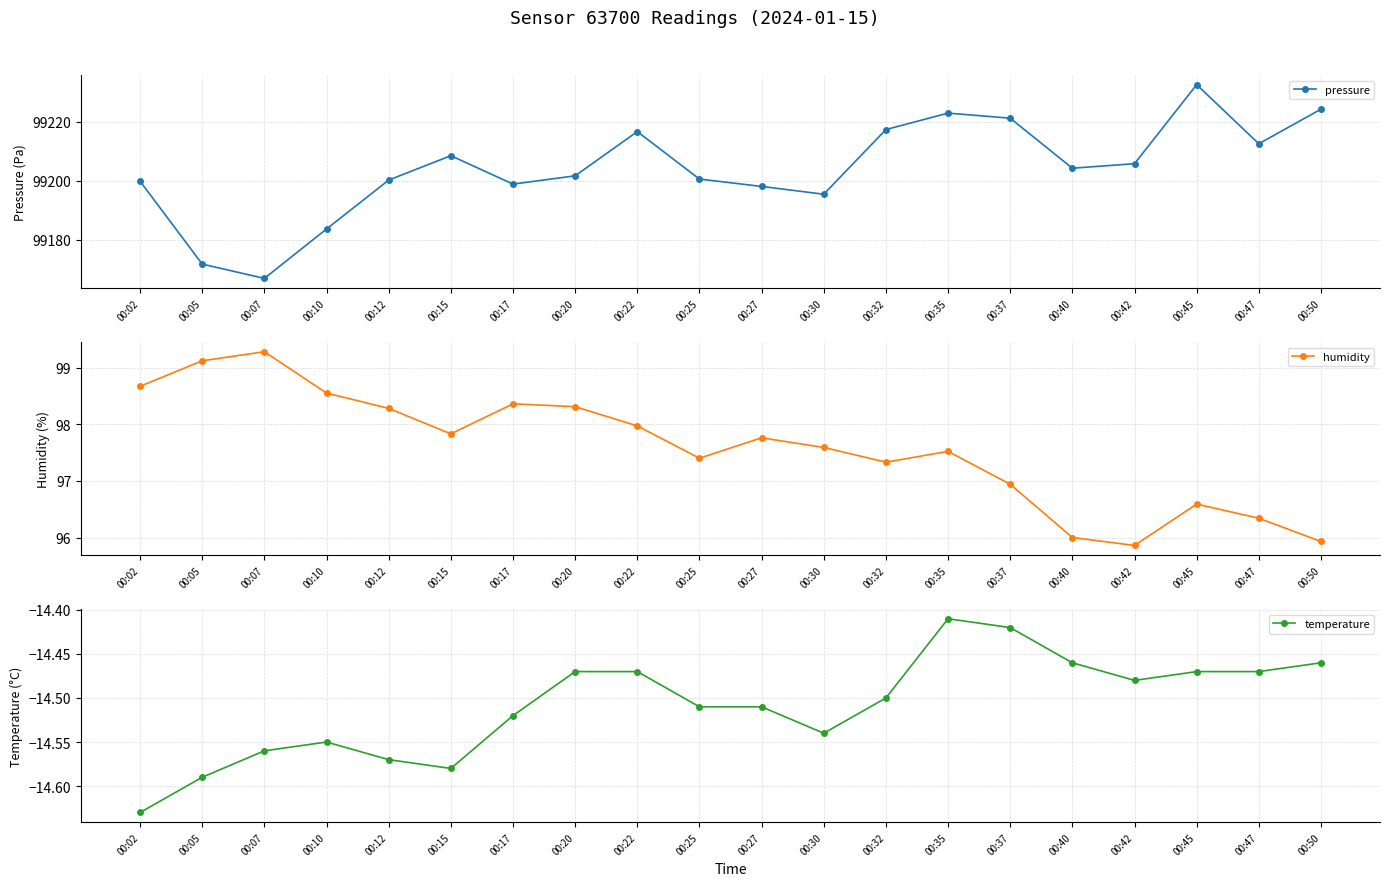

What is the approximate value of humidity at 00:15?

97.8